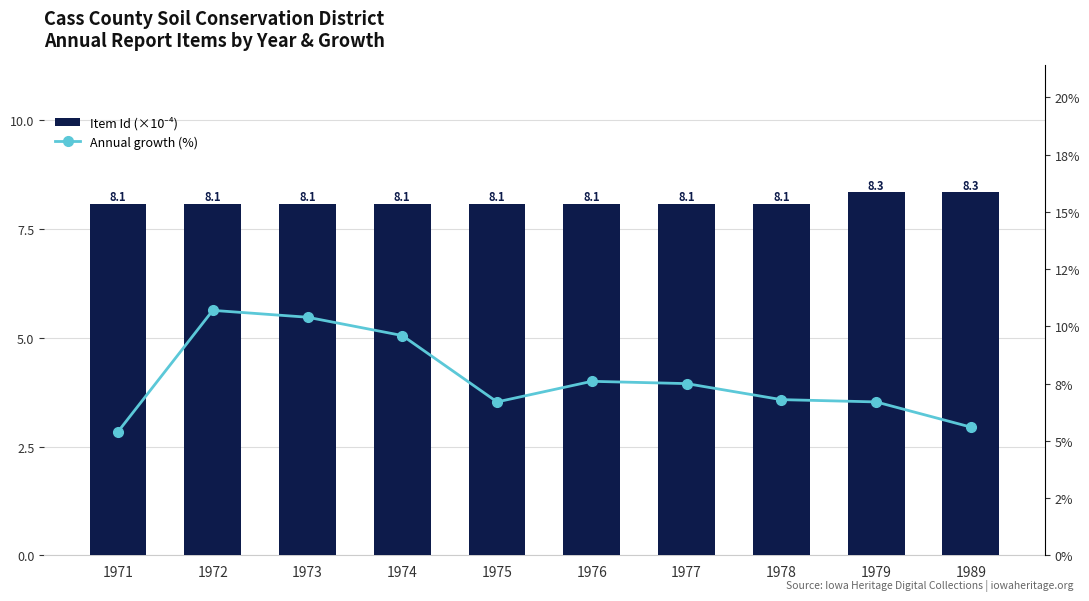

Rank the categories by Item Id (×10⁻⁴) value from highest to lowest.

1989, 1979, 1978, 1977, 1976, 1975, 1974, 1973, 1972, 1971